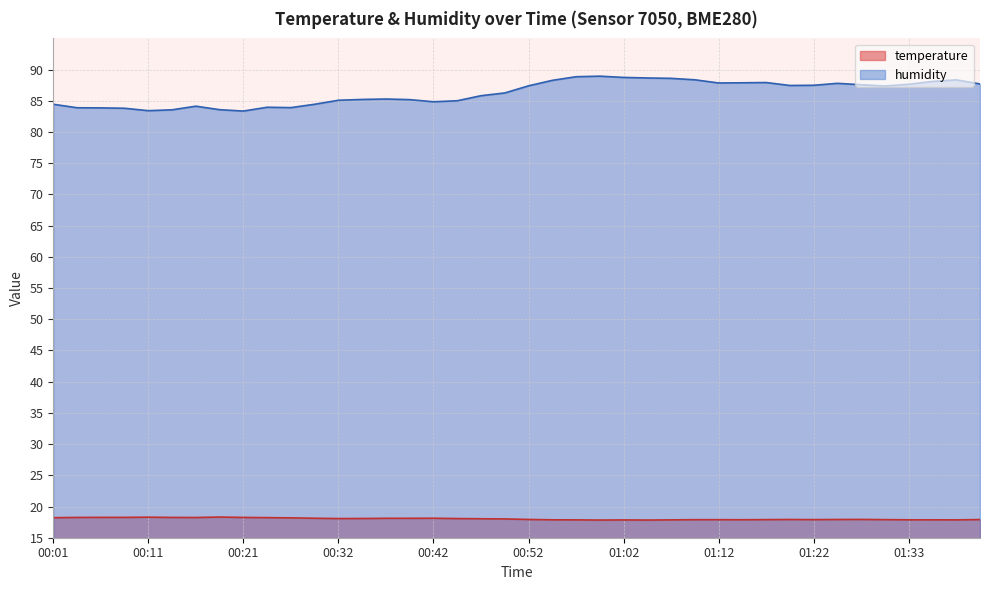

List the series in order of their overall mean, highest first.

humidity, temperature